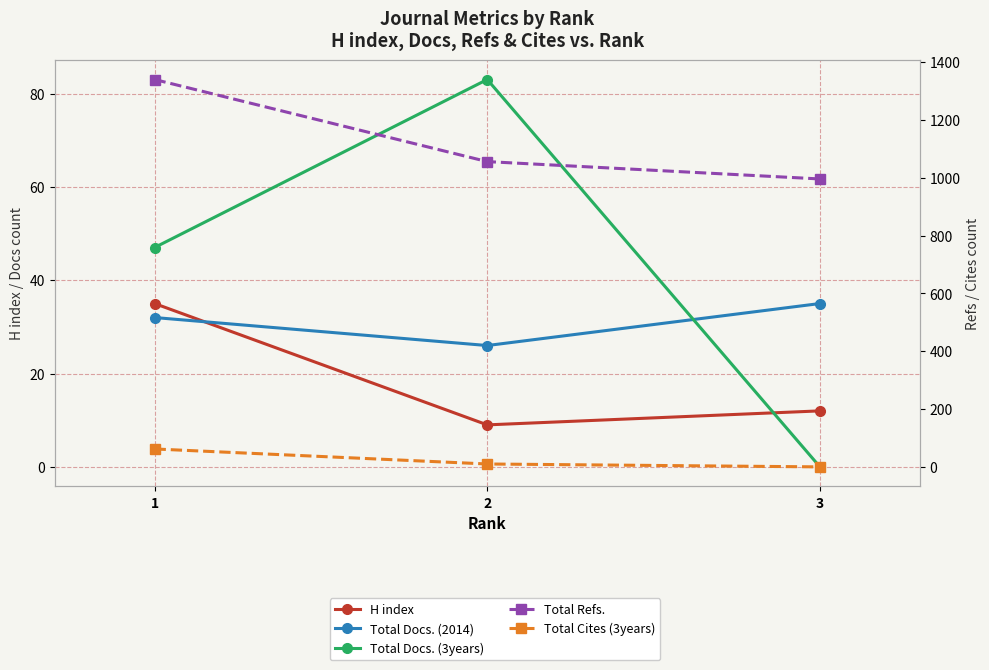

Which series has the largest total across all categories?

Total Refs.